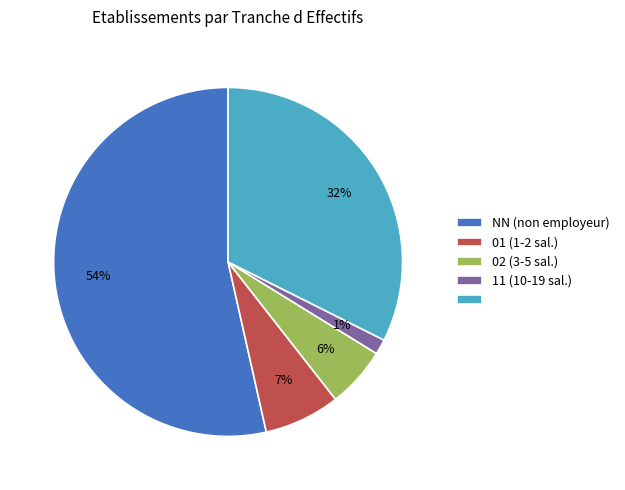

Does any single category account for the majority?

Yes